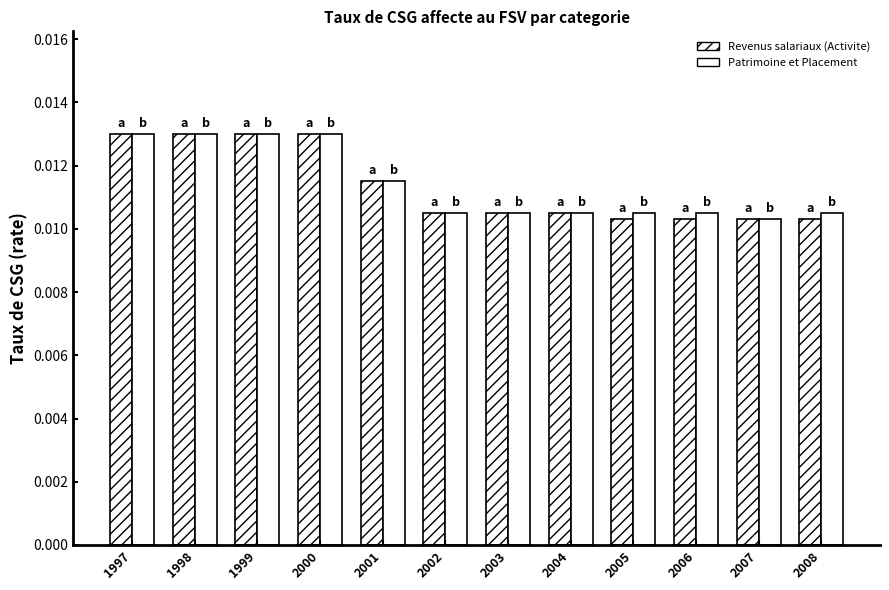

How many bars are there in each group?

2